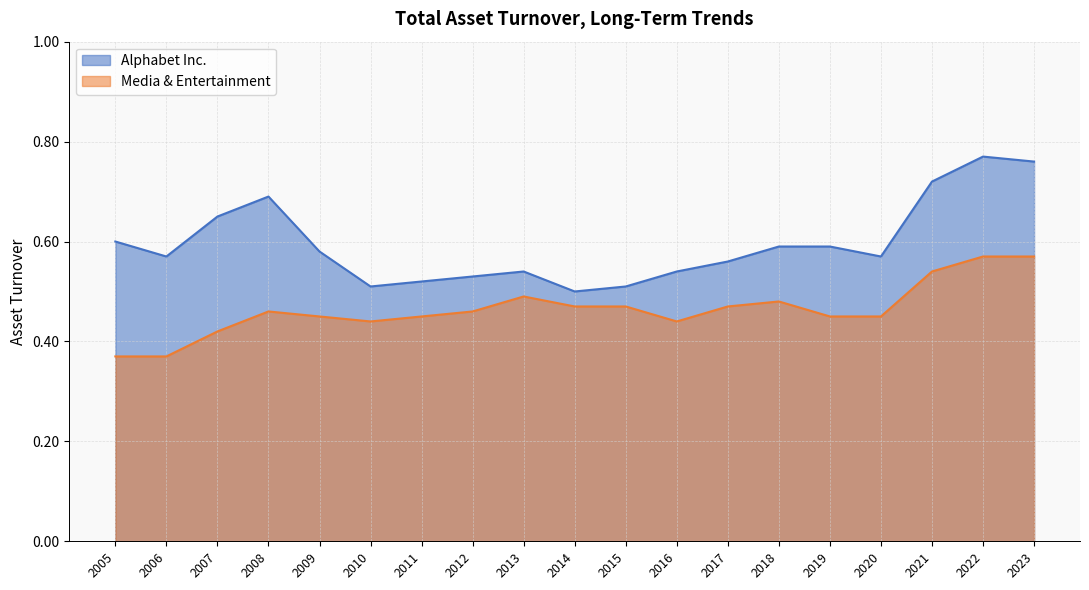

At 2016, list the series in order from largest to smallest.

Alphabet Inc., Media & Entertainment